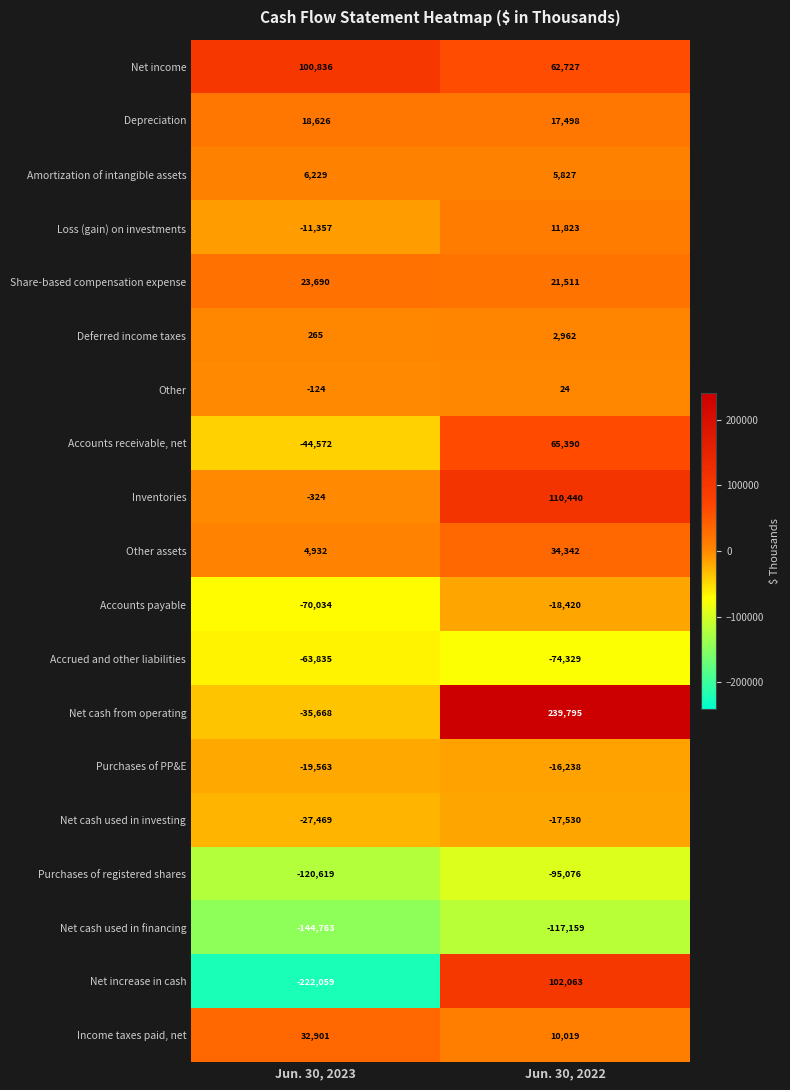

What value does the Net cash used in investing series have at Jun. 30, 2023?

-27469